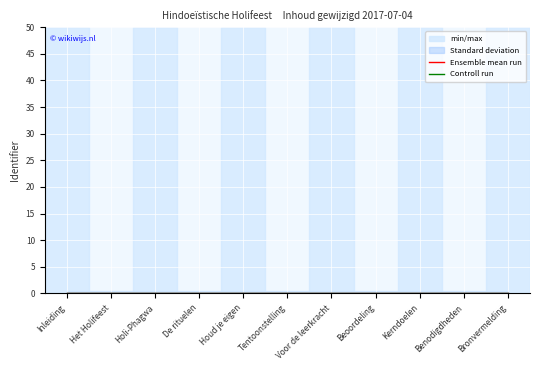

True or false: Ensemble mean run has a value of 0.1 at Kerndoelen.

True